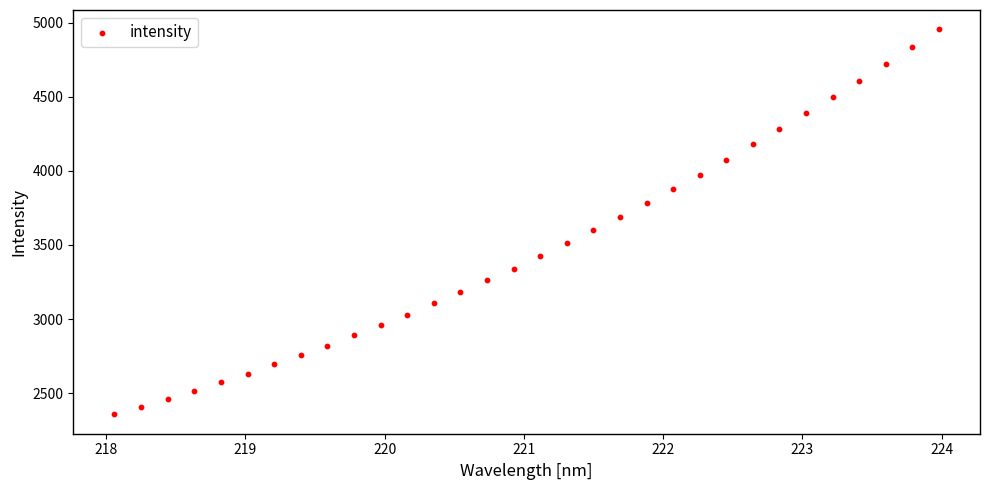

What is the range of X values (max minus min)?

5.9